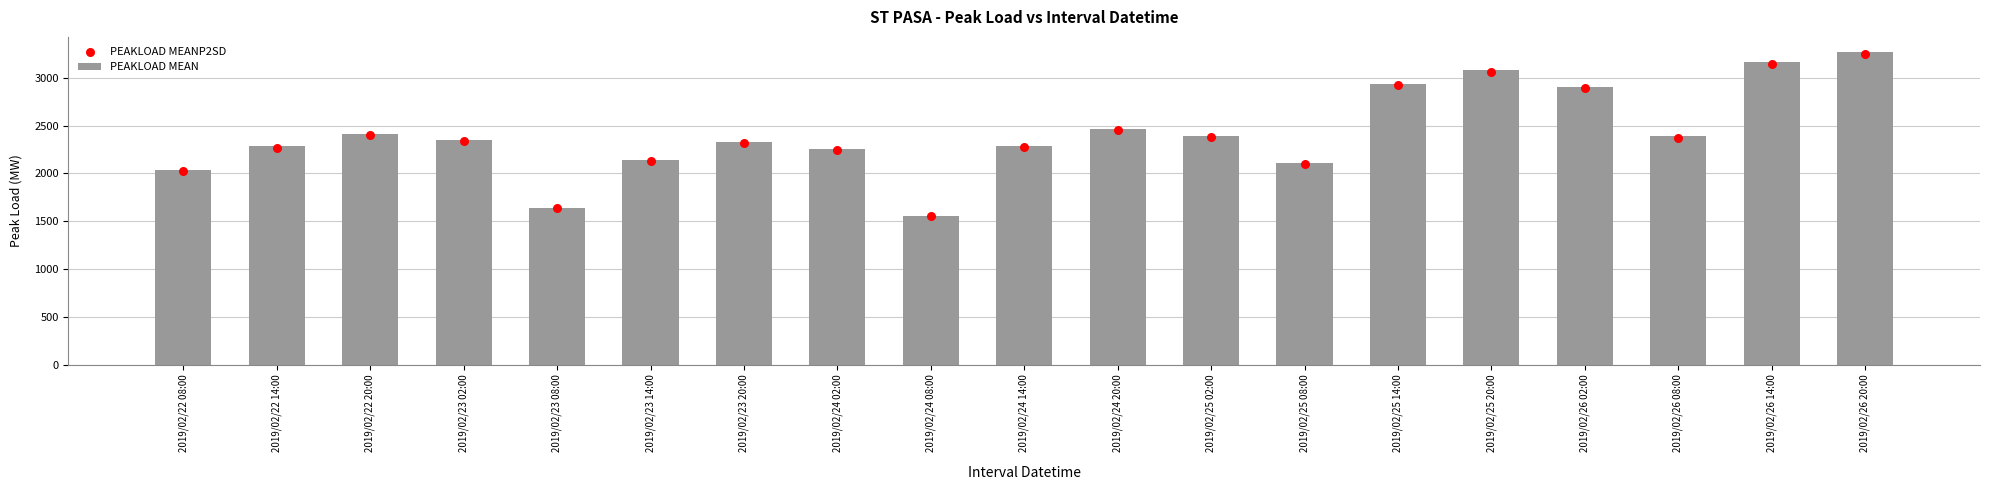

At how many categories does at least one series exceed 2409?

7